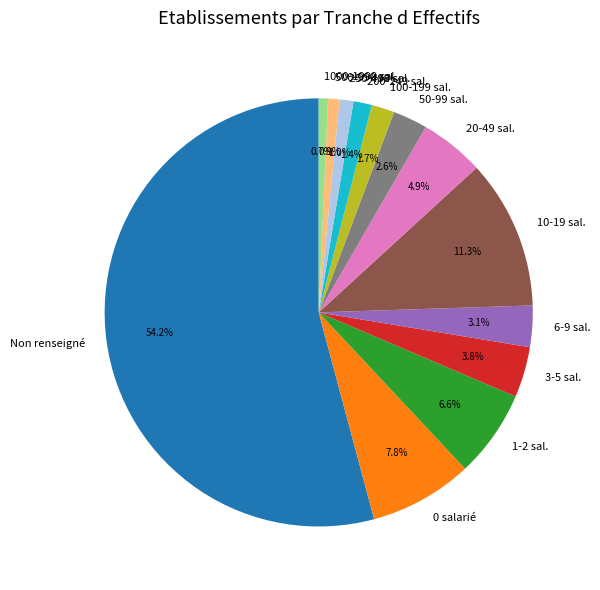

Do Non renseigné and 100-199 sal. together represent more than half of the pie?

Yes